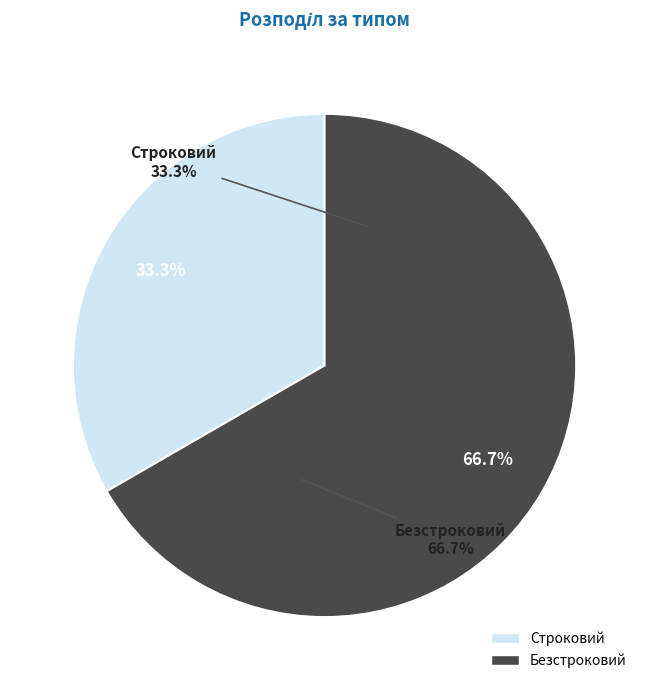

The Безстроковий slice represents 67% of the pie. True or false?

True